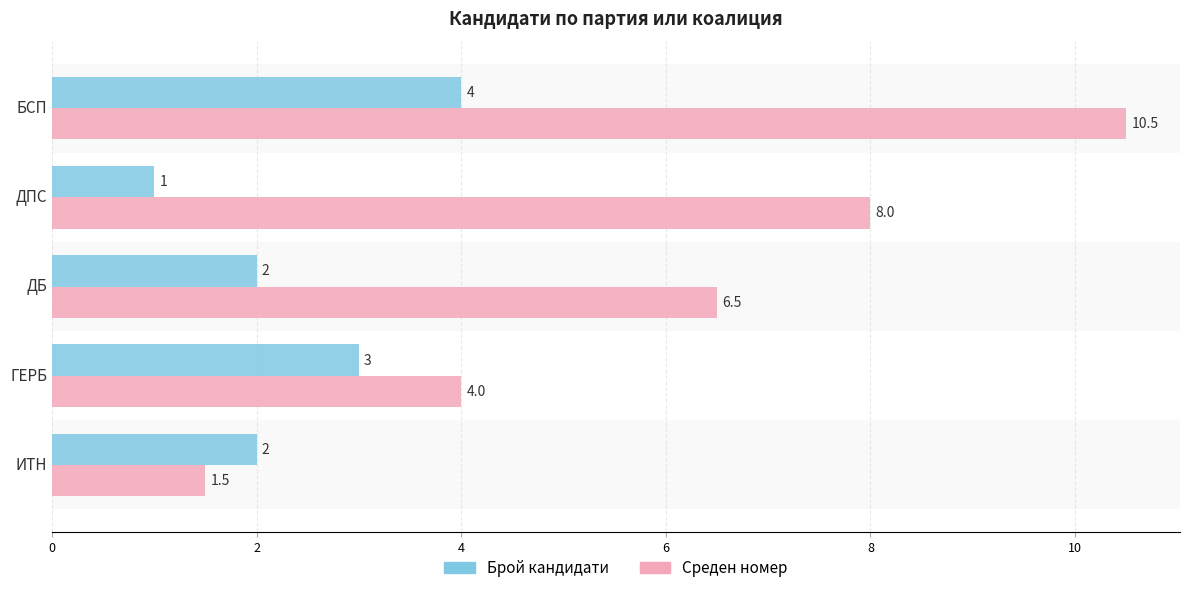

What is the greatest value displayed?

10.5